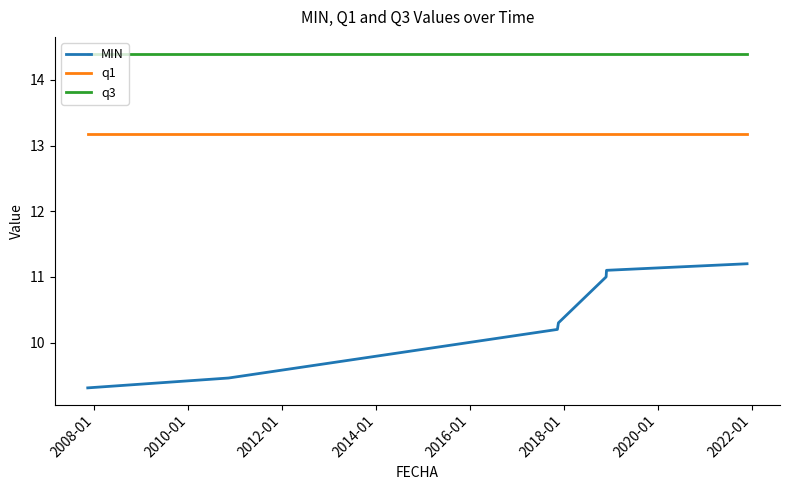

Which series has the widest spread of values?

MIN